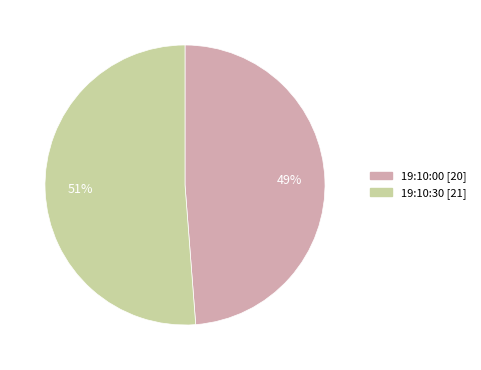

What is the majority slice?

19:10:30